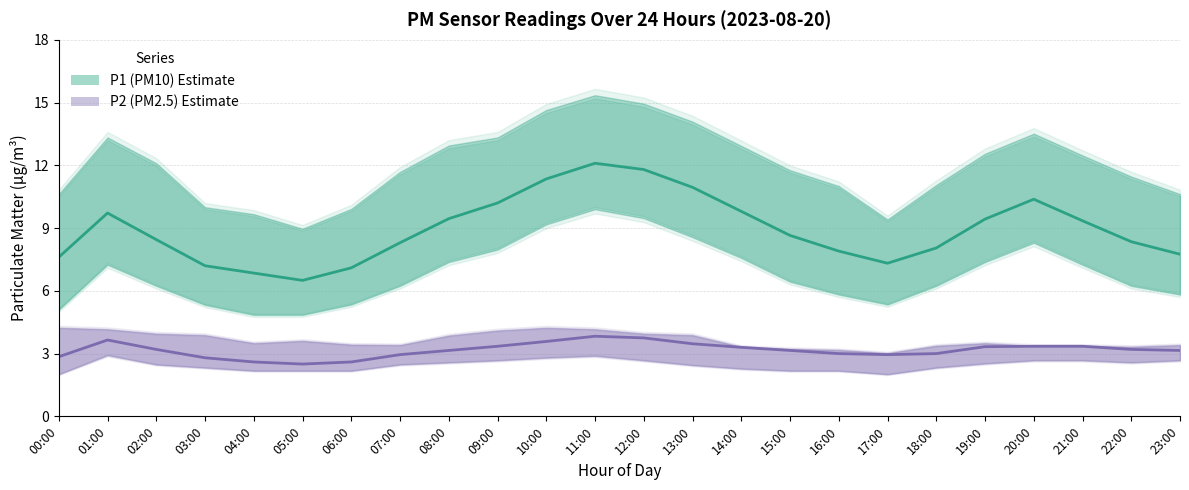

List the labels in order of P2 (PM2.5) Estimate value, largest first.

11:00, 12:00, 01:00, 10:00, 13:00, 09:00, 20:00, 21:00, 19:00, 14:00, 02:00, 22:00, 08:00, 15:00, 23:00, 16:00, 18:00, 07:00, 17:00, 00:00, 03:00, 04:00, 06:00, 05:00